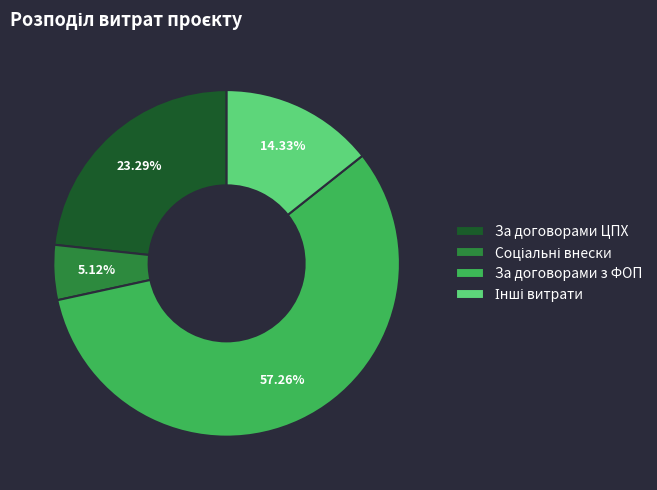

Is the sum of За договорами з ФОП and За договорами ЦПХ greater than half?

Yes